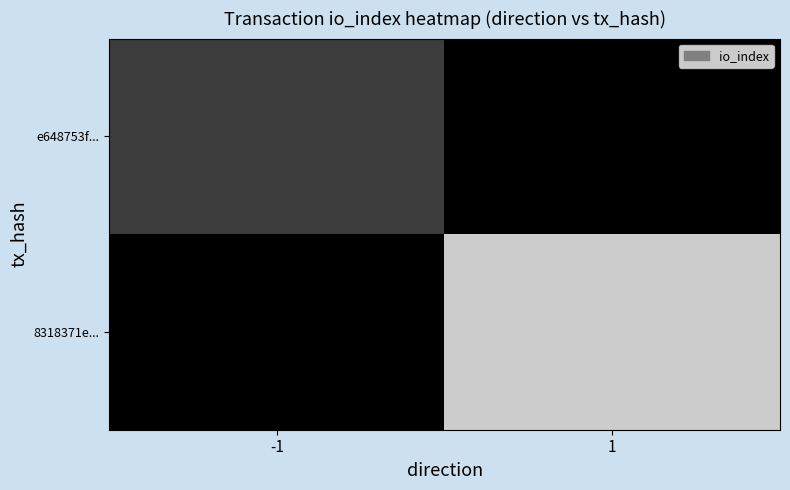

Reading left to right, what are all the values shown in this chart?

e648753f...: -1=6	1=0
8318371e...: -1=0	1=20